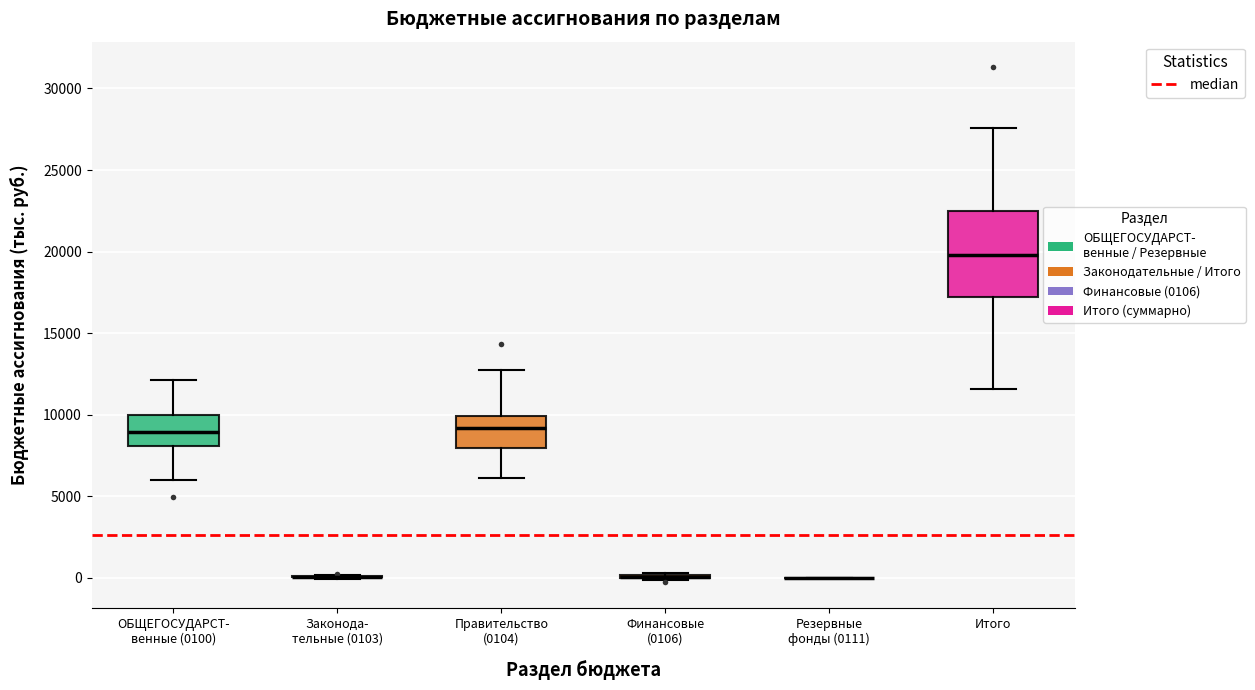

Reading left to right, transcribe this box plot: for each box, give where its median line is, the range the box spans, and where its two whiskers end, as read against the y-axis. The values are not printed on the chart, so give them approximately, as read against the axis.

ОБЩЕГОСУДАРСТ- венные (0100): median 9000, box 8000 to 10000, whiskers 6000 to 12000
Законода- тельные (0103): box collapsed to a line at 0, whiskers 0 to 0
Правительство (0104): median 9000, box 8000 to 10000, whiskers 6000 to 13000
Финансовые (0106): box collapsed to a line at 0, whiskers 0 to 500
Резервные фонды (0111): box collapsed to a line at 0, whiskers 0 to 0
Итого: median 20000, box 17000 to 22500, whiskers 11500 to 27500